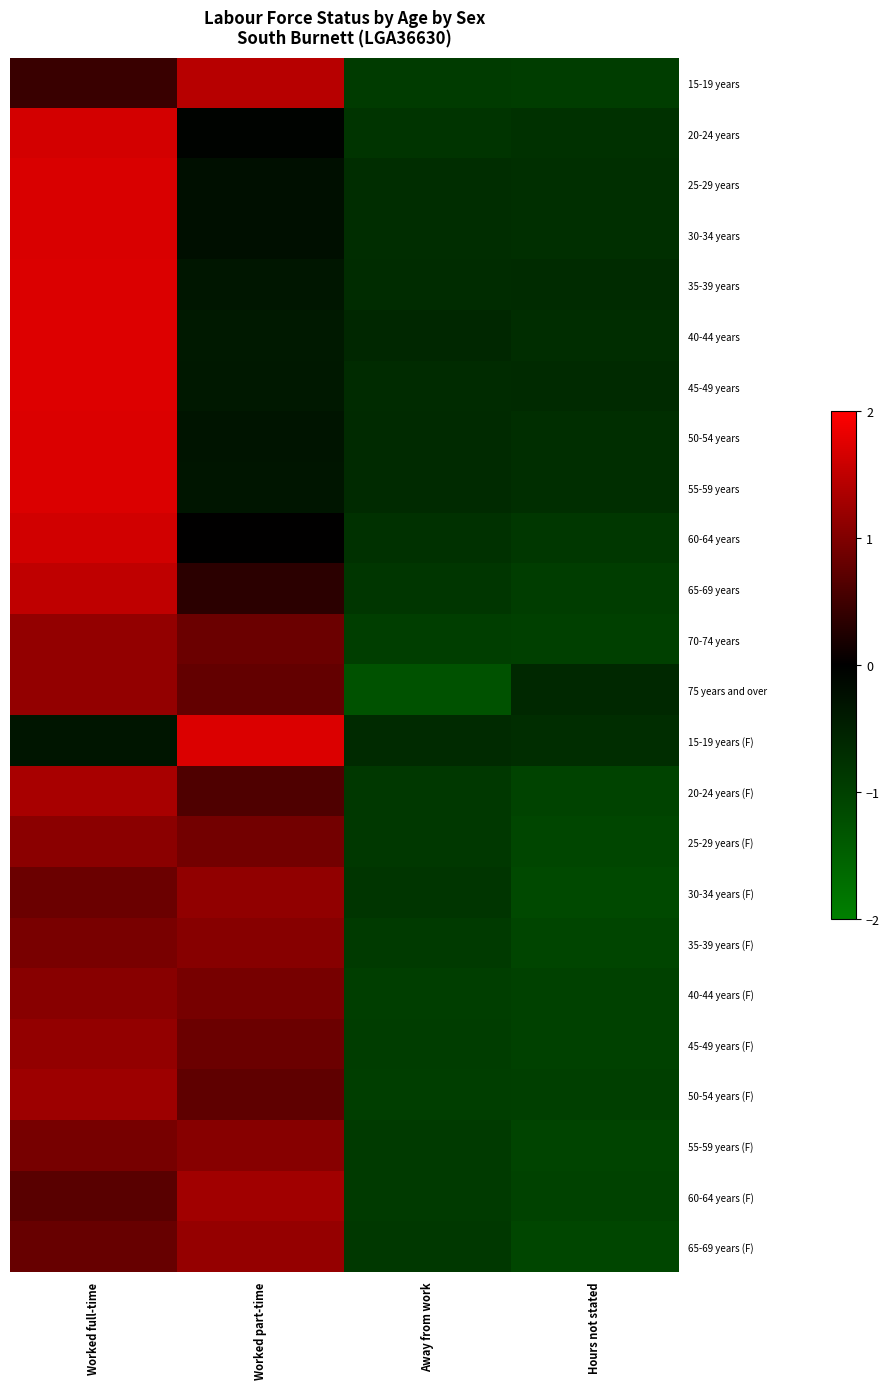

Reading left to right, what are all the values shown in this chart?

15-19 years: Worked full-time=0.5	Worked part-time=1.4	Away from work=-0.9	Hours not stated=-1.0
20-24 years: Worked full-time=1.6	Worked part-time=-0.0	Away from work=-0.8	Hours not stated=-0.8
25-29 years: Worked full-time=1.7	Worked part-time=-0.2	Away from work=-0.7	Hours not stated=-0.7
30-34 years: Worked full-time=1.7	Worked part-time=-0.2	Away from work=-0.7	Hours not stated=-0.7
35-39 years: Worked full-time=1.7	Worked part-time=-0.4	Away from work=-0.7	Hours not stated=-0.7
40-44 years: Worked full-time=1.7	Worked part-time=-0.4	Away from work=-0.6	Hours not stated=-0.7
45-49 years: Worked full-time=1.7	Worked part-time=-0.4	Away from work=-0.7	Hours not stated=-0.7
50-54 years: Worked full-time=1.7	Worked part-time=-0.3	Away from work=-0.7	Hours not stated=-0.7
55-59 years: Worked full-time=1.7	Worked part-time=-0.3	Away from work=-0.7	Hours not stated=-0.7
60-64 years: Worked full-time=1.6	Worked part-time=0.0	Away from work=-0.8	Hours not stated=-0.9
65-69 years: Worked full-time=1.5	Worked part-time=0.3	Away from work=-0.9	Hours not stated=-1.0
70-74 years: Worked full-time=1.1	Worked part-time=0.8	Away from work=-1.0	Hours not stated=-1.0
75 years and over: Worked full-time=1.2	Worked part-time=0.8	Away from work=-1.3	Hours not stated=-0.6
15-19 years (F): Worked full-time=-0.3	Worked part-time=1.7	Away from work=-0.7	Hours not stated=-0.7
20-24 years (F): Worked full-time=1.3	Worked part-time=0.6	Away from work=-0.9	Hours not stated=-1.0
25-29 years (F): Worked full-time=1.1	Worked part-time=0.9	Away from work=-0.9	Hours not stated=-1.1
30-34 years (F): Worked full-time=0.8	Worked part-time=1.1	Away from work=-0.8	Hours not stated=-1.1
35-39 years (F): Worked full-time=0.9	Worked part-time=1.0	Away from work=-0.9	Hours not stated=-1.1
40-44 years (F): Worked full-time=1.1	Worked part-time=0.9	Away from work=-1.0	Hours not stated=-1.0
45-49 years (F): Worked full-time=1.2	Worked part-time=0.8	Away from work=-1.0	Hours not stated=-1.0
50-54 years (F): Worked full-time=1.2	Worked part-time=0.7	Away from work=-1.0	Hours not stated=-1.0
55-59 years (F): Worked full-time=0.9	Worked part-time=1.1	Away from work=-0.9	Hours not stated=-1.1
60-64 years (F): Worked full-time=0.7	Worked part-time=1.3	Away from work=-0.9	Hours not stated=-1.0
65-69 years (F): Worked full-time=0.8	Worked part-time=1.2	Away from work=-0.9	Hours not stated=-1.1